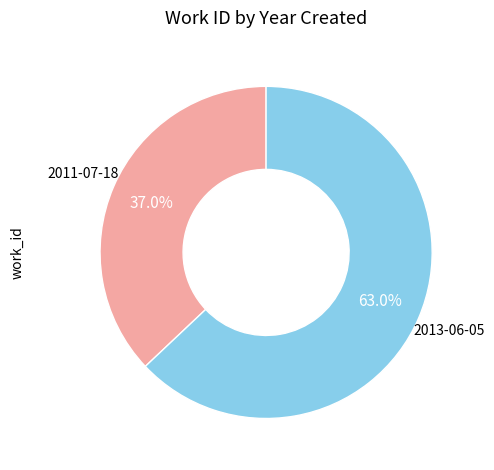

To the nearest percent, what is the difference between the 2011-07-18 and 2013-06-05 slice percentages?

26%